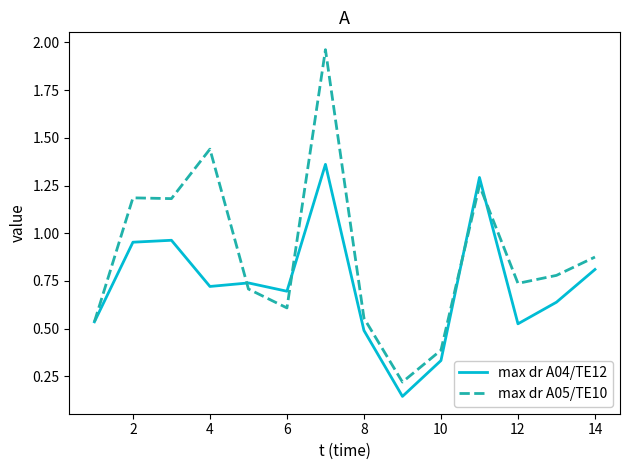

Which series has the largest total across all categories?

max dr A05/TE10